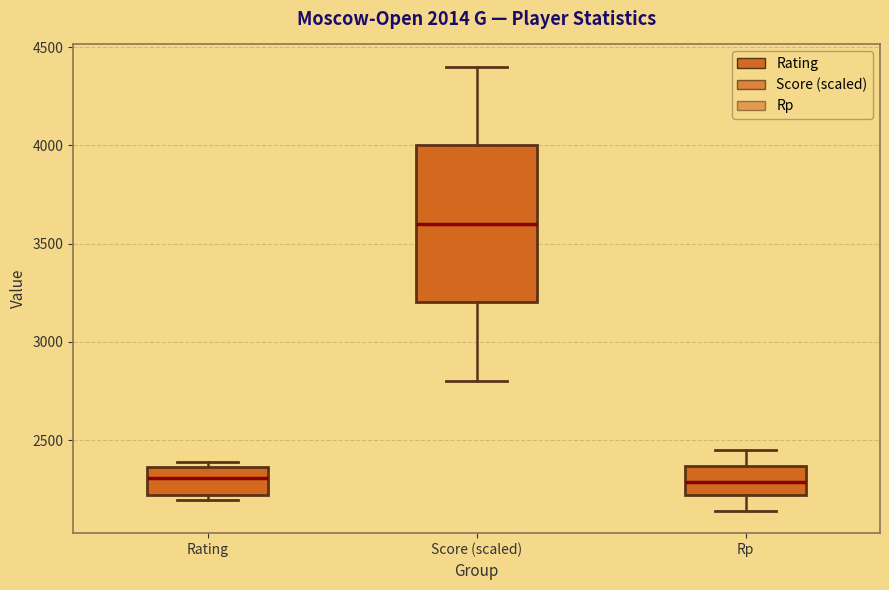

Reading left to right, transcribe this box plot: for each box, give where its median line is, the range the box spans, and where its two whiskers end, as read against the y-axis. The values are not printed on the chart, so give them approximately, as read against the axis.

Rating: median 2300, box 2200 to 2350, whiskers 2200 (just below the box's lower edge) to 2400
Score (scaled): median 3600, box 3200 to 4000, whiskers 2800 to 4400
Rp: median 2300, box 2200 to 2350, whiskers 2150 to 2450